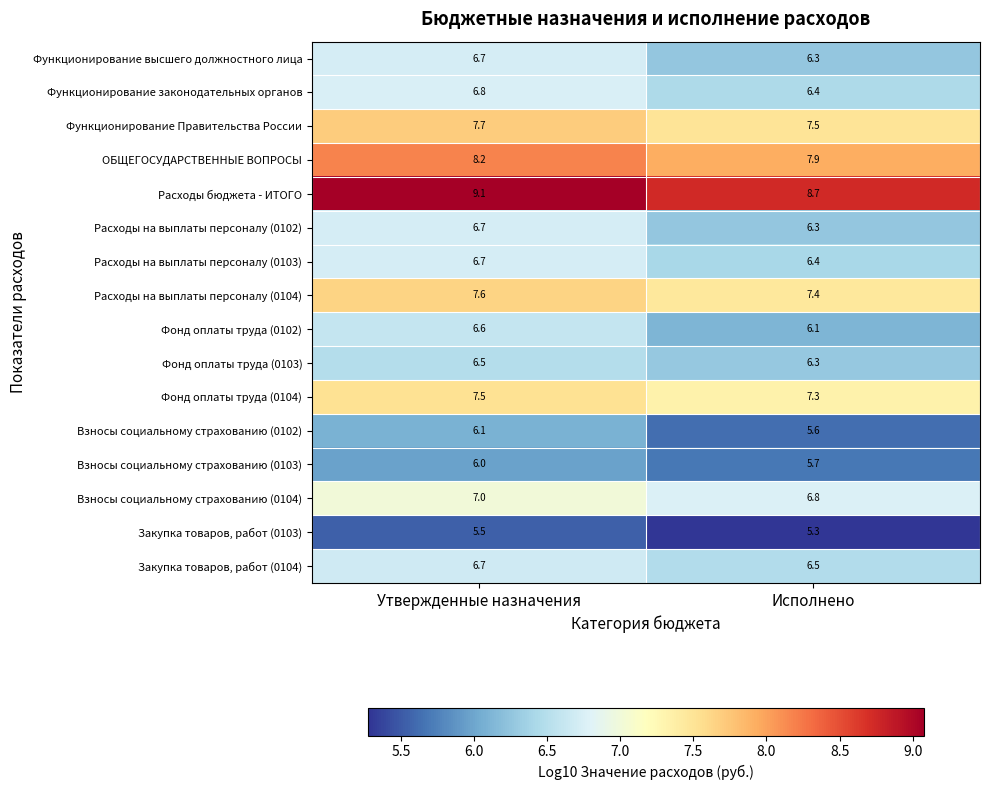

At which label is Функционирование Правительства России closest to 7?

Исполнено